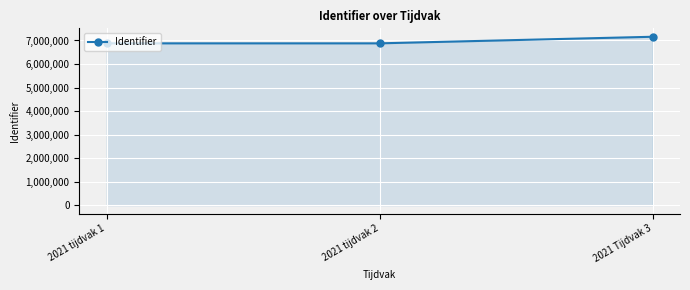

What is the smallest value displayed?

6878966